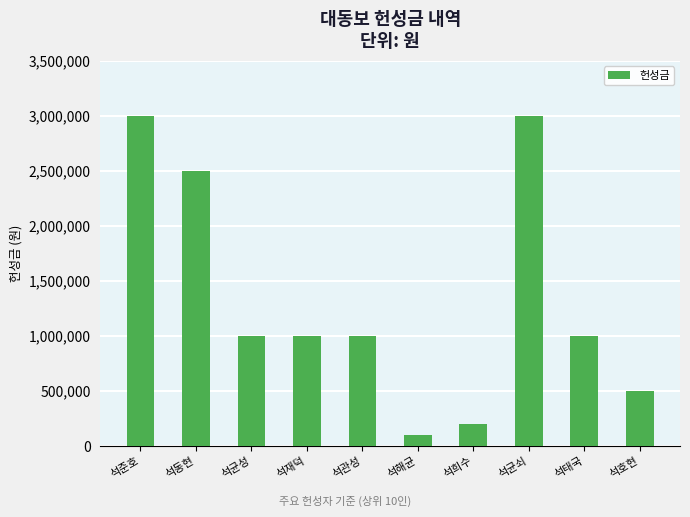

Is it true that the value at 석동현 is 2500000?

True